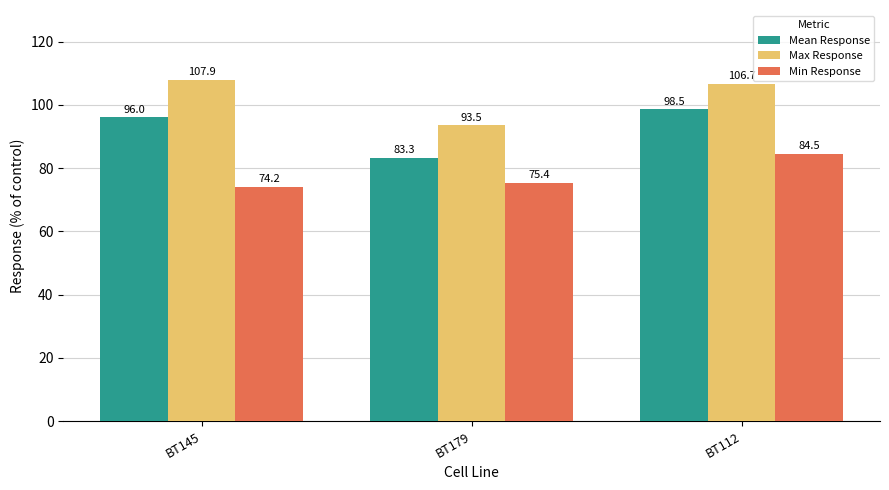

What is the sum of all Mean Response values?

277.9